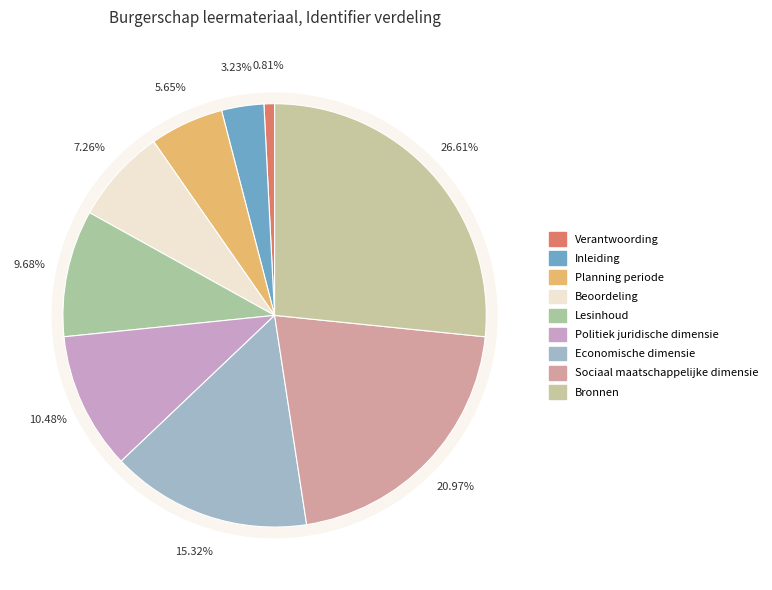

What is the smallest slice in the pie chart?

Verantwoording